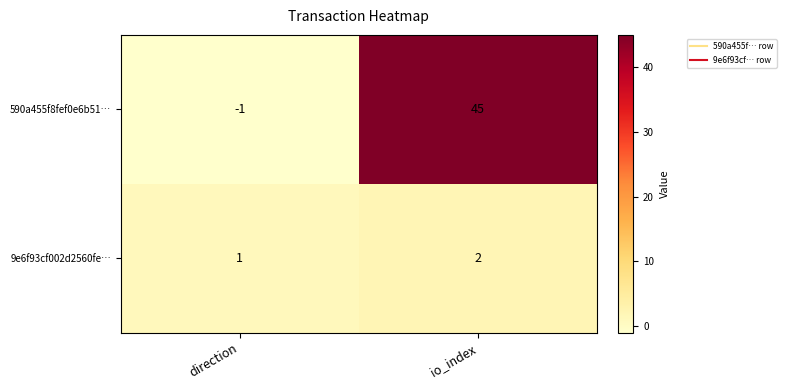

Count the number of data series in this chart.

2